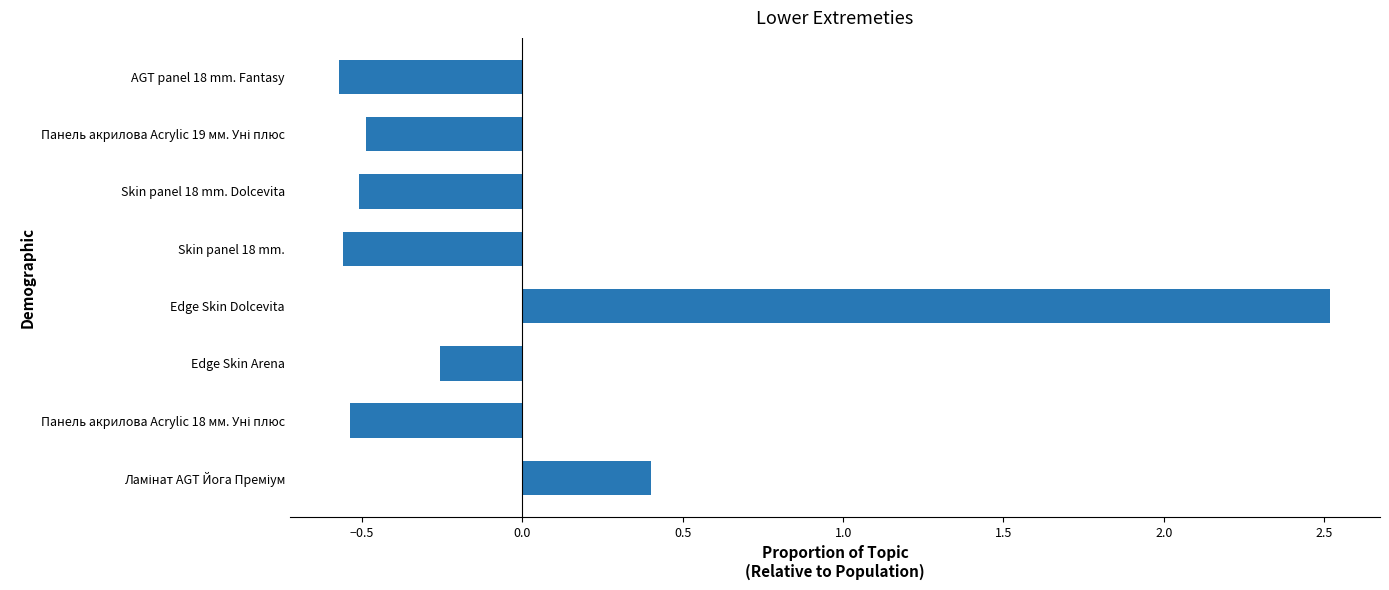

At which category does the chart reach its peak across all series?

Edge Skin Dolcevita